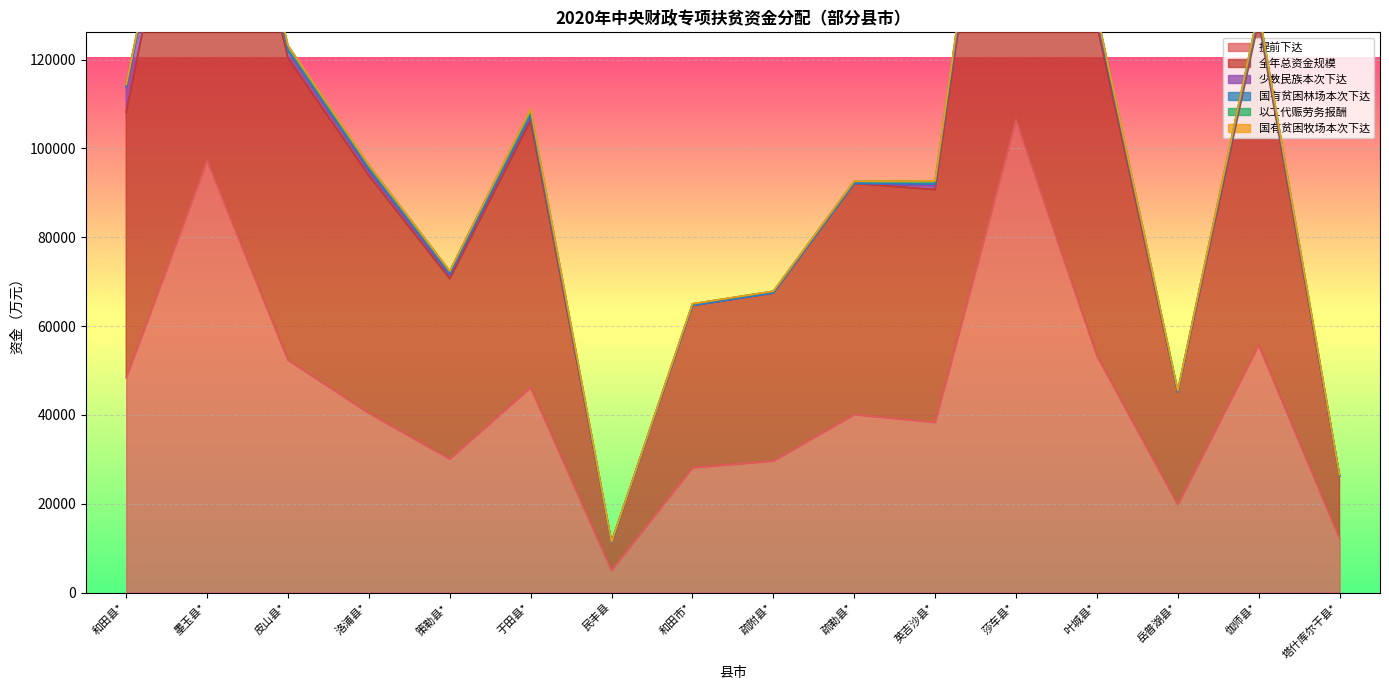

At 莎车县*, list the series in order from smallest to largest.

国有贫困牧场本次下达, 国有贫困林场本次下达, 以工代赈劳务报酬, 少数民族本次下达, 提前下达, 全年总资金规模